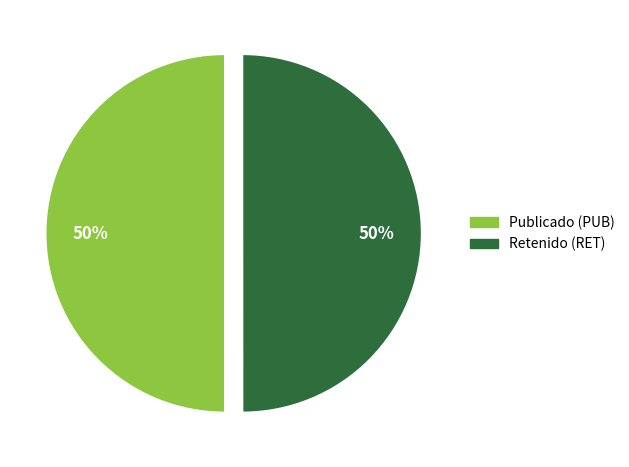

To the nearest percent, what is the average slice percentage?

50%